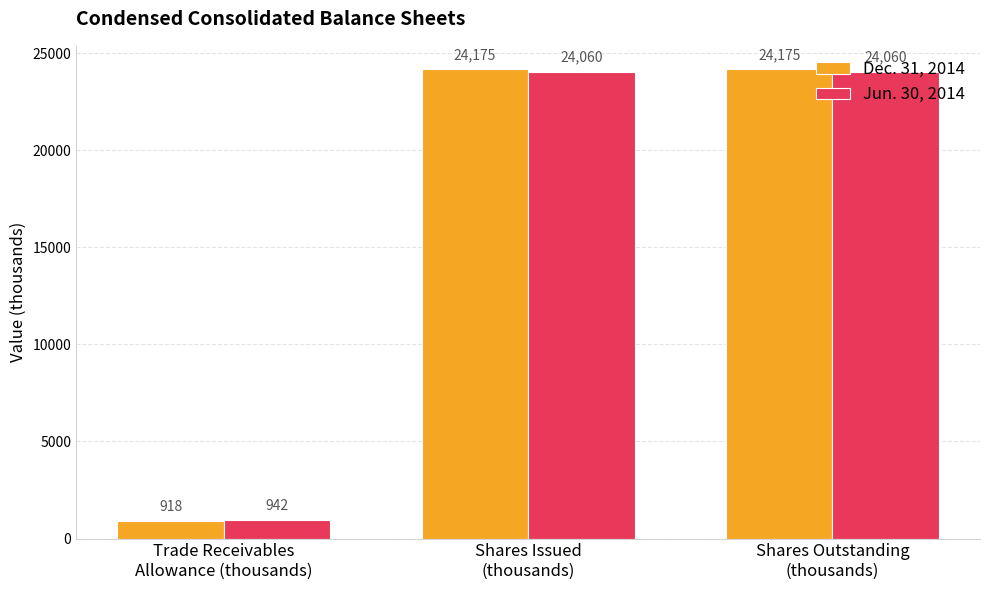

Reading right to left, extract all data points from this chart.

Dec. 31, 2014: 24175	24175	918
Jun. 30, 2014: 24060	24060	942